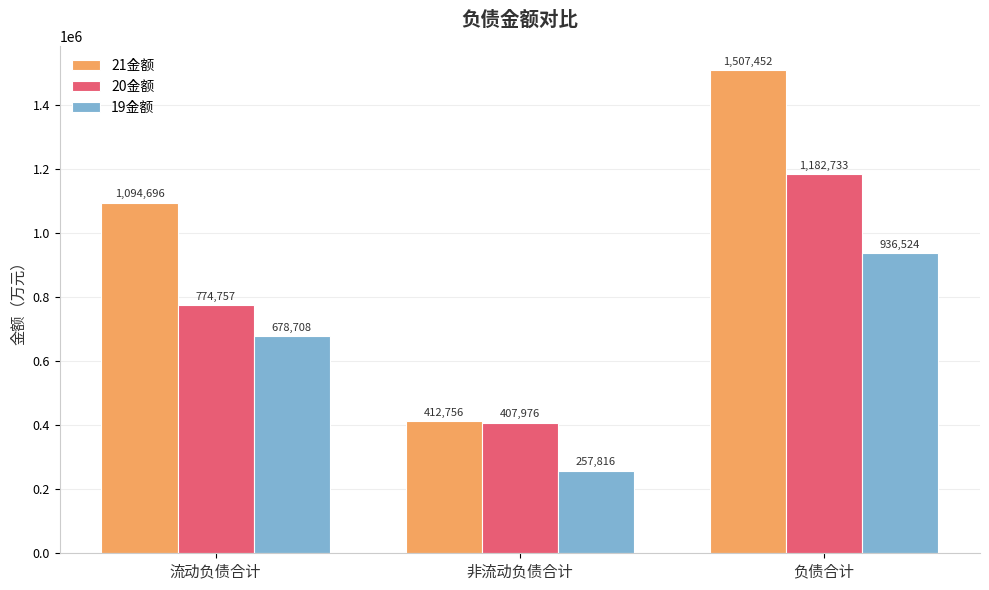

Read the 19金额 value at 非流动负债合计.

257815.9